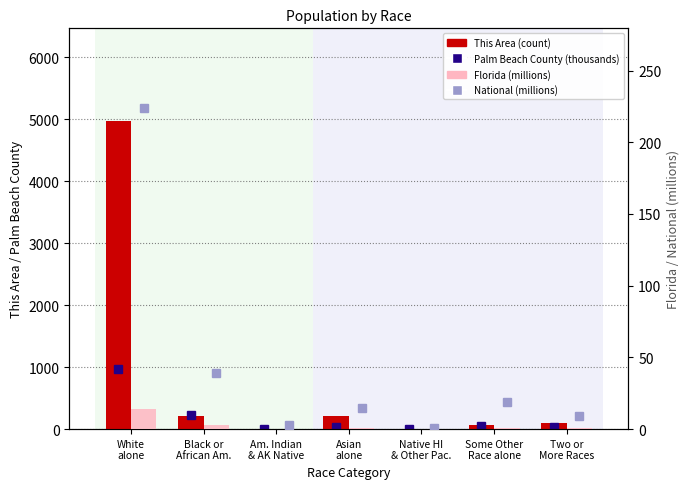

Which series has the largest range (max minus min)?

This Area (count)